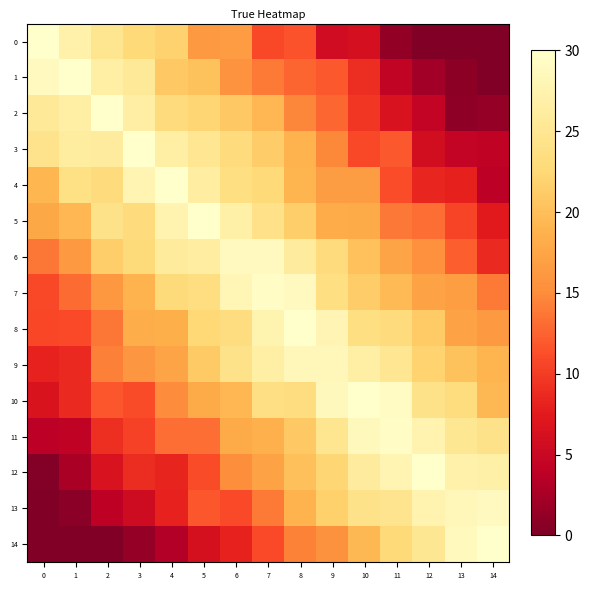

What is the total value across all series at 1?

233.0